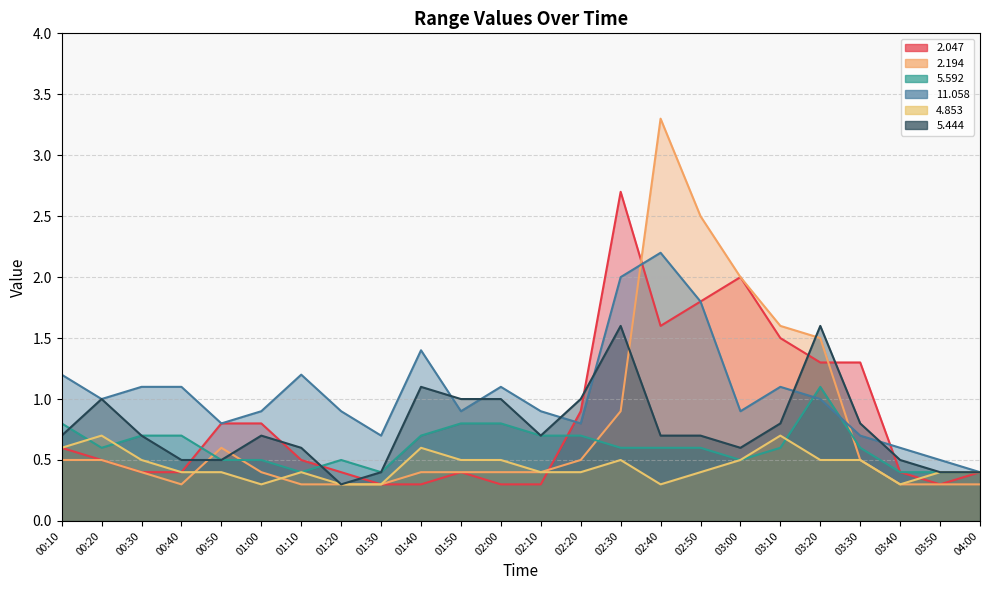

At how many categories does at least one series exceed 2?

3